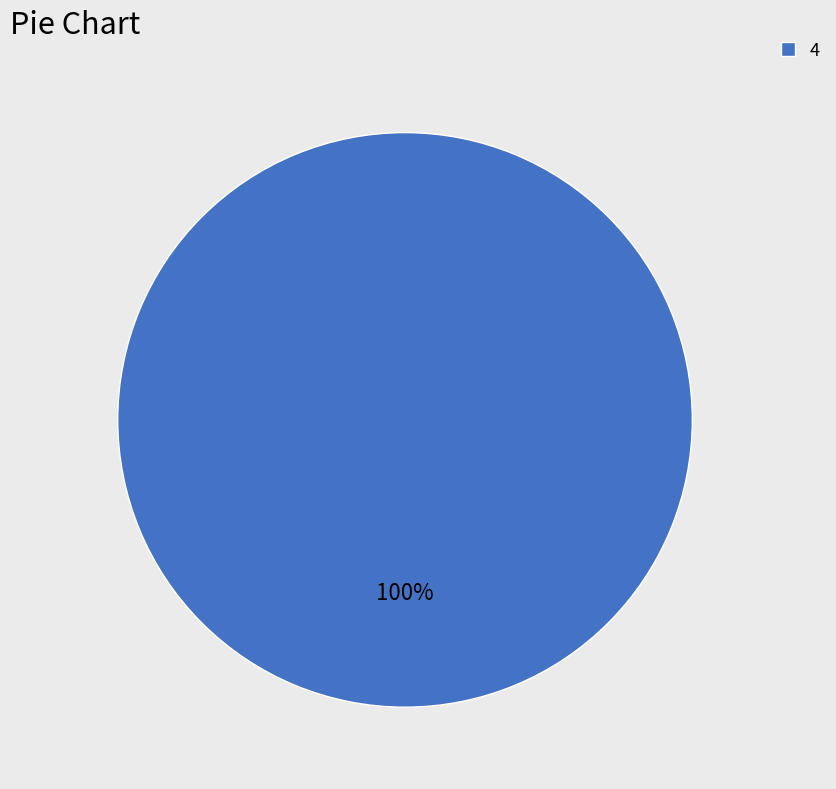

Which category accounts for the majority?

4